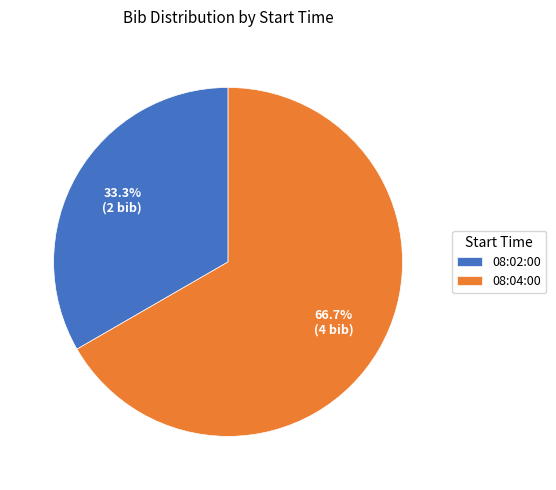

Between 08:04:00 and 08:02:00, which is larger?

08:04:00